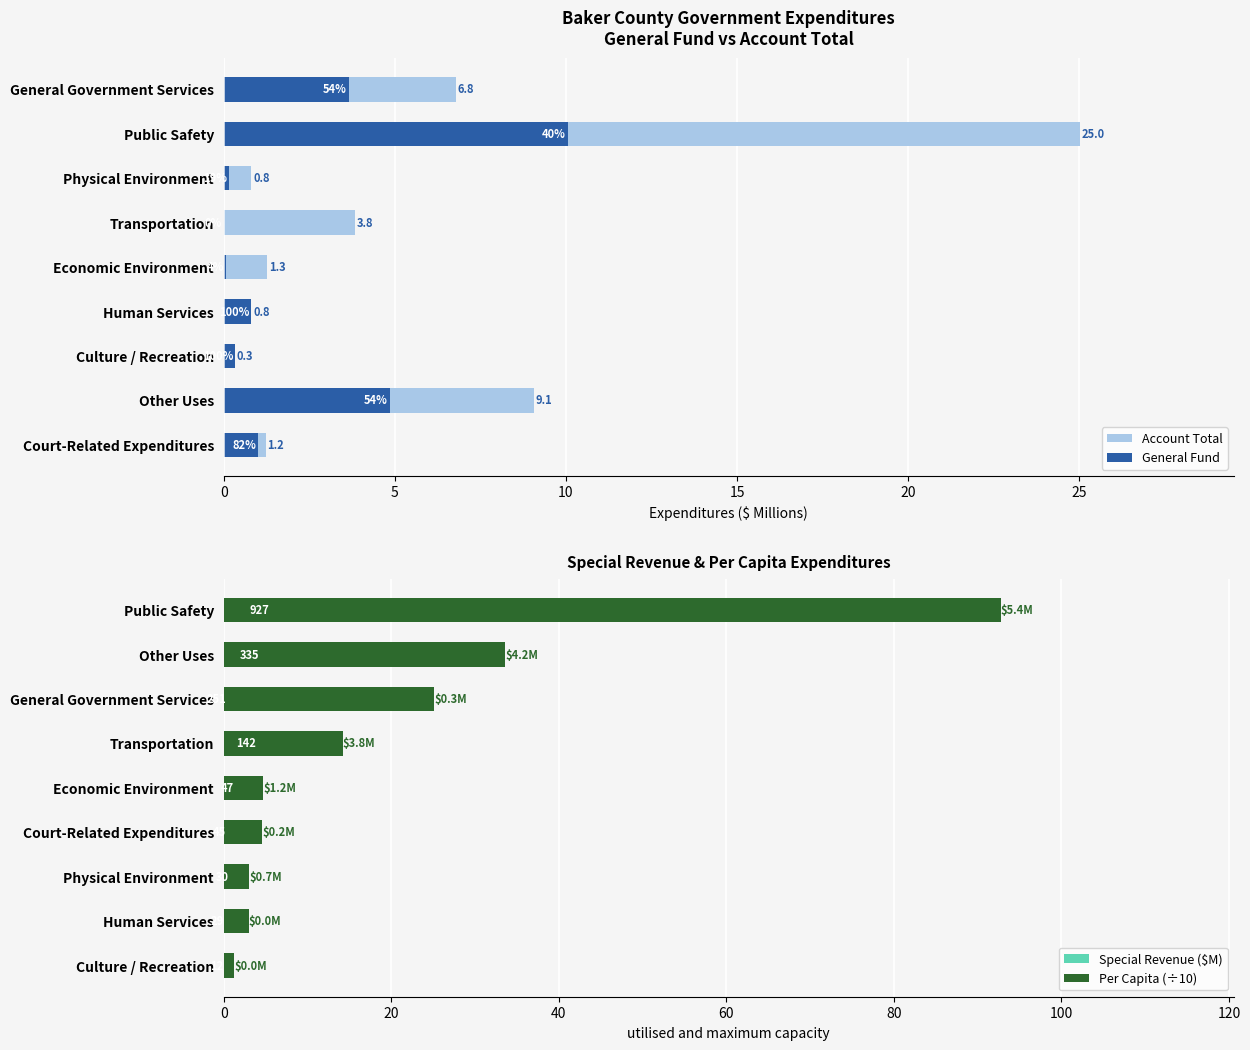

What is the average value of the Special Revenue ($M) series?

1.8